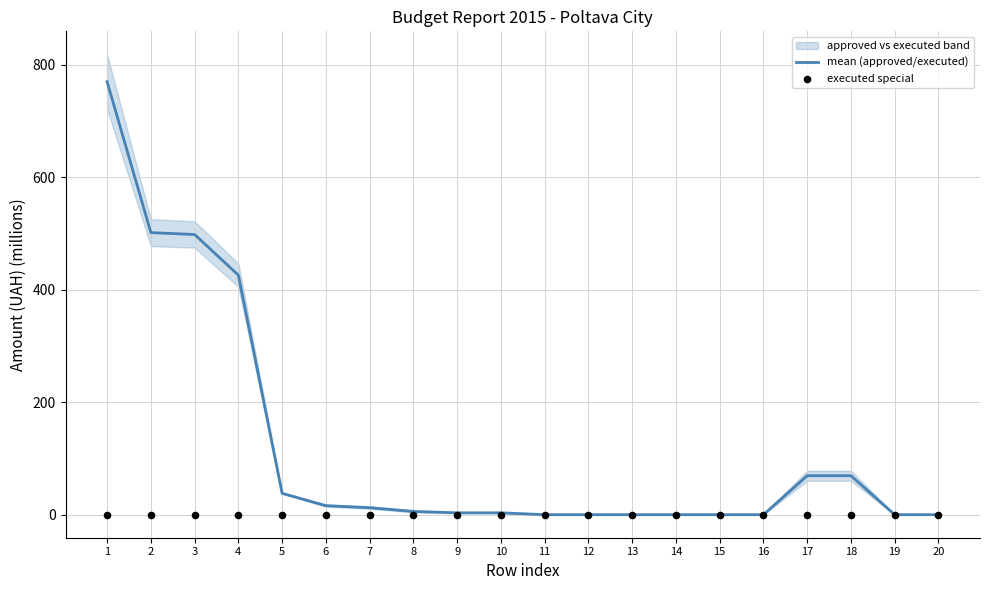

Which series reaches the maximum Y coordinate?

mean (approved/executed)